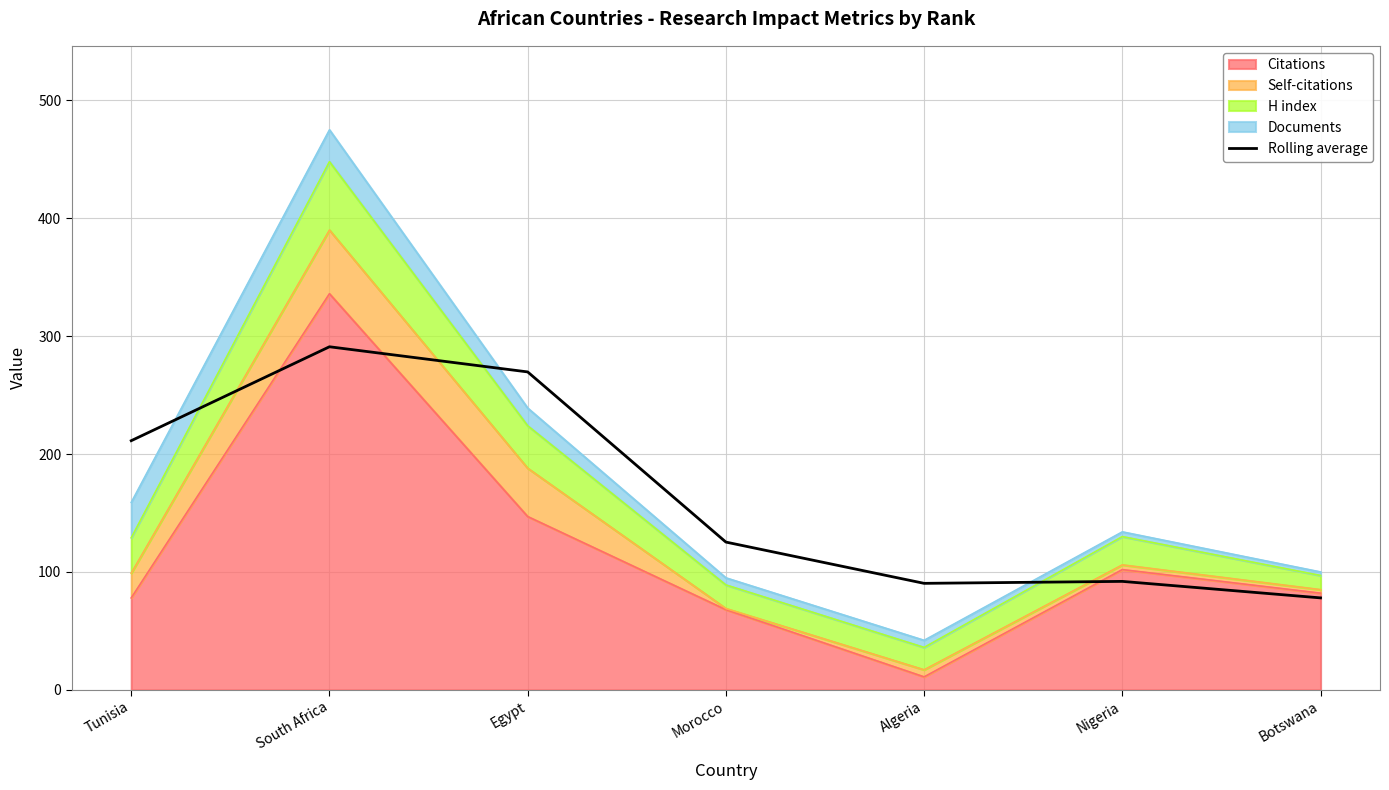

What is the label of the 1st point from the left?

Tunisia